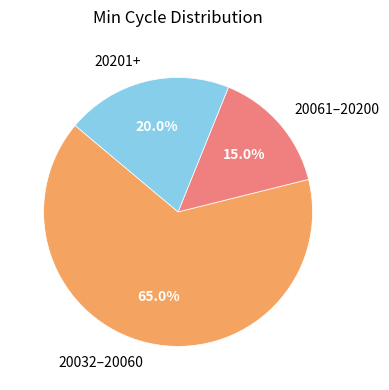

Between 20201+ and 20032–20060, which is larger?

20032–20060